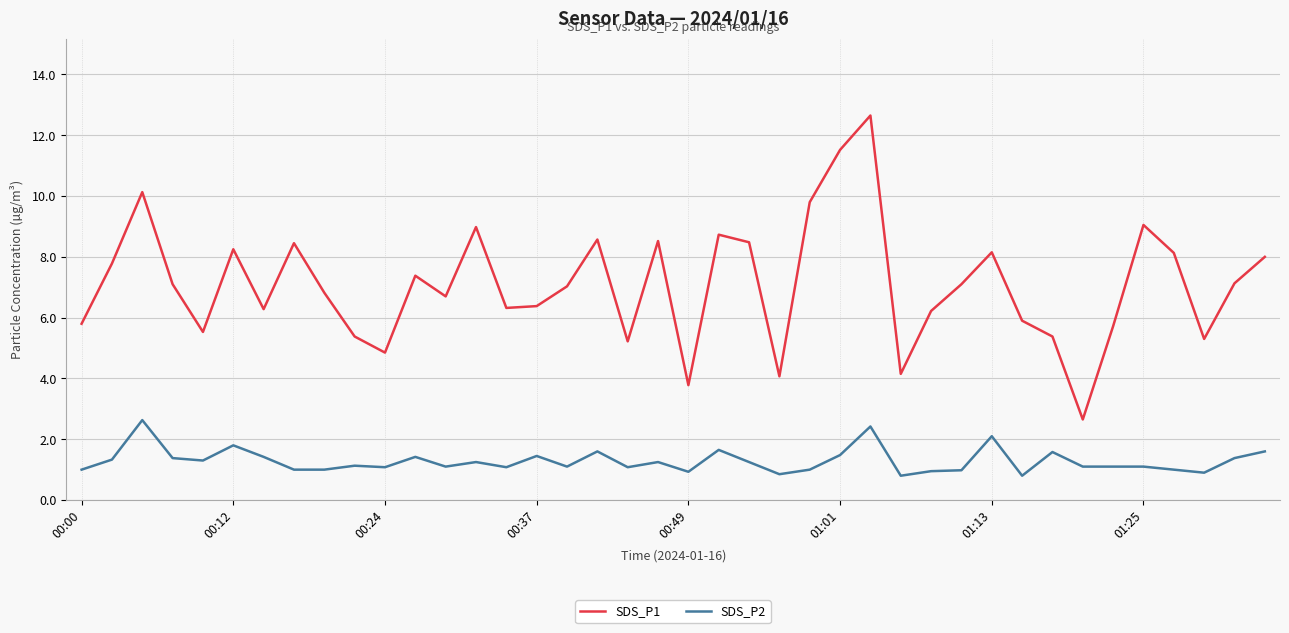

What is the highest value of the SDS_P2 series?

2.6